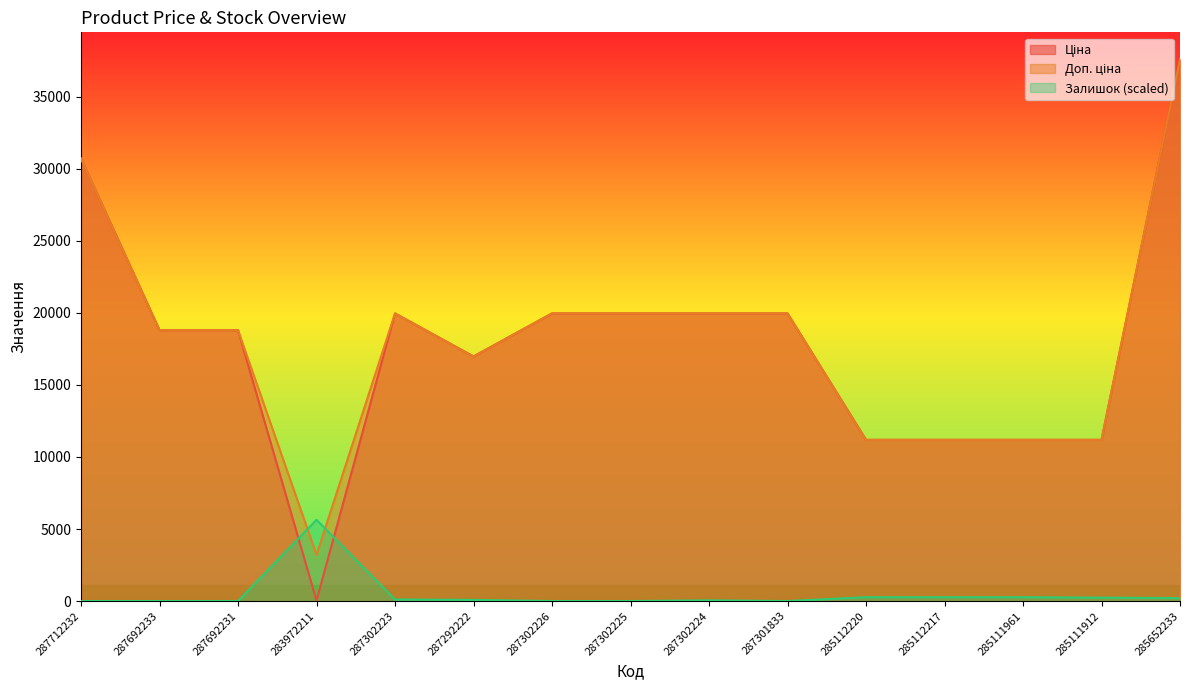

True or false: Доп. ціна and Ціна cross at least once.

False